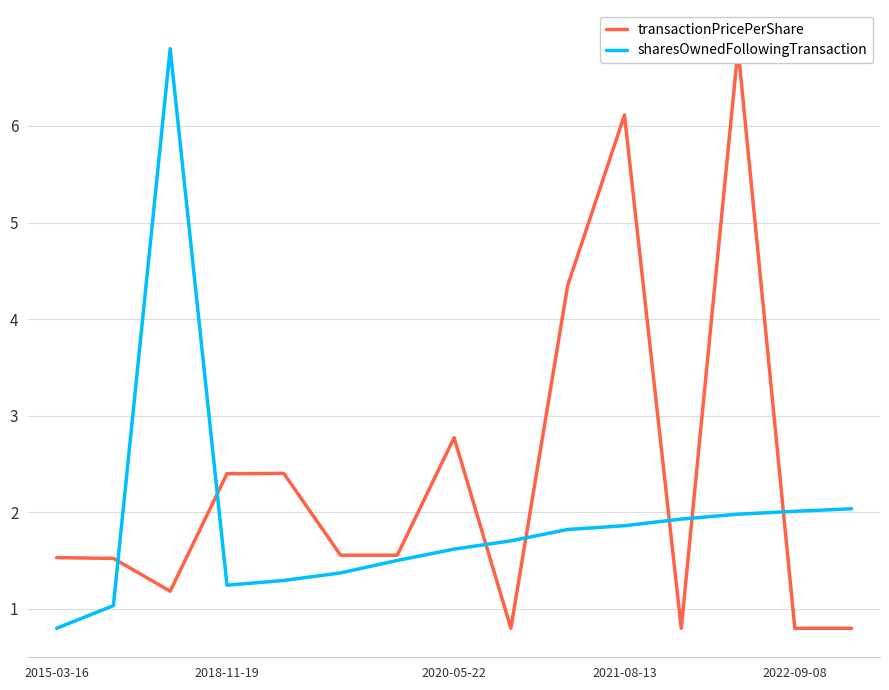

True or false: sharesOwnedFollowingTransaction and transactionPricePerShare intersect in this chart.

True